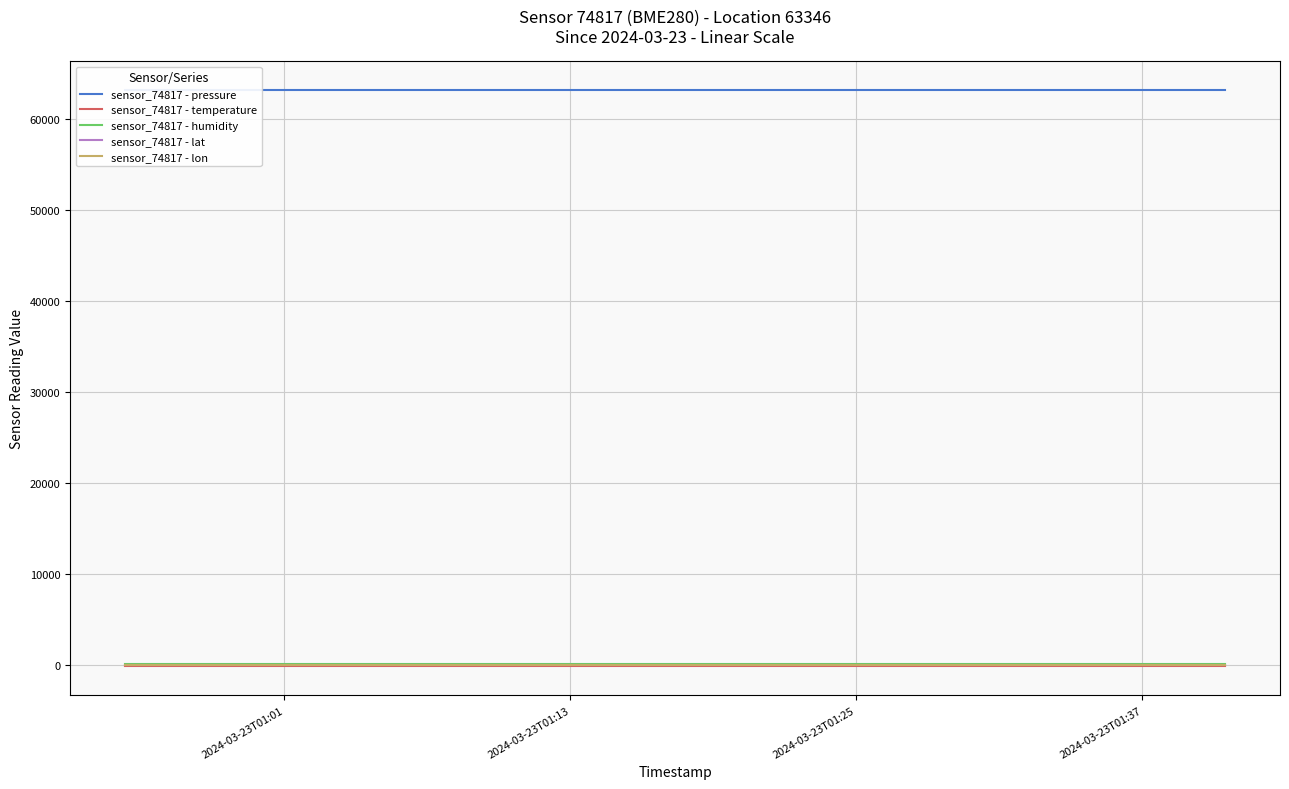

True or false: sensor_74817 - lat and sensor_74817 - pressure intersect in this chart.

False